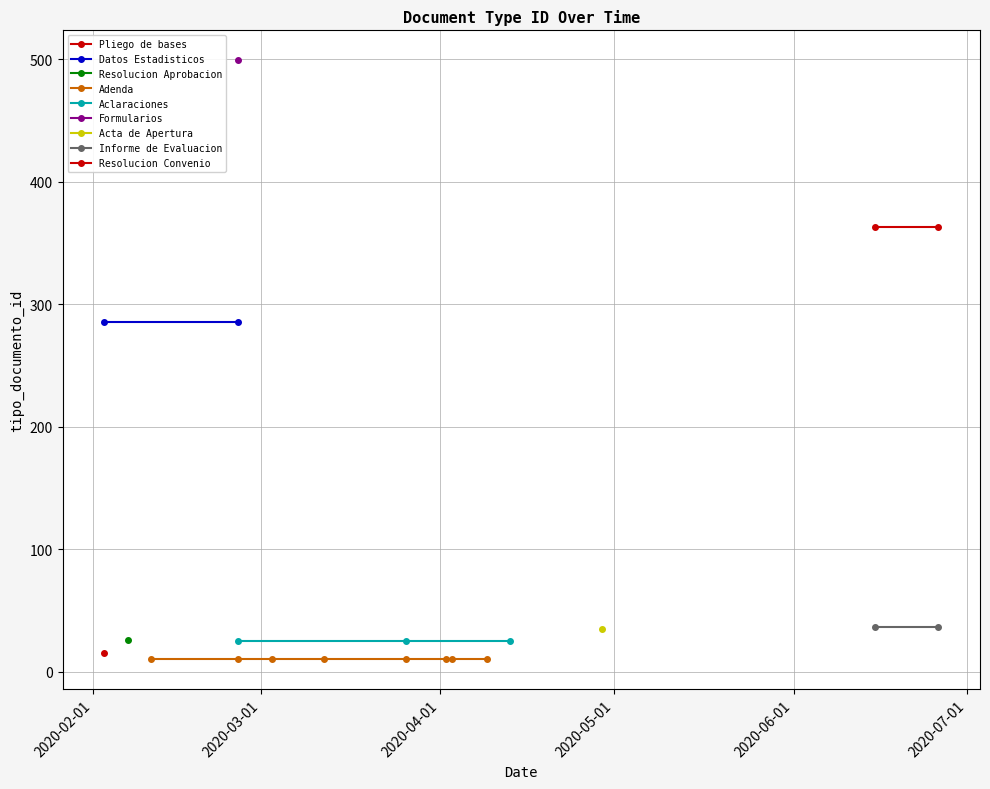

Reading left to right, transcribe all the data shown in this chart.

2020-04-13=25	2020-03-26=25	2020-02-26=25	2020-04-29=35	2020-04-09=10	2020-04-03=10	2020-04-02=10	2020-03-26=10	2020-03-12=10	2020-03-03=10	2020-02-26=10	2020-02-11=10	2020-02-26=285	2020-02-03=285	2020-02-26=499	2020-06-26=36	2020-06-15=36	2020-02-03=15	2020-02-07=26	2020-06-26=363	2020-06-15=363